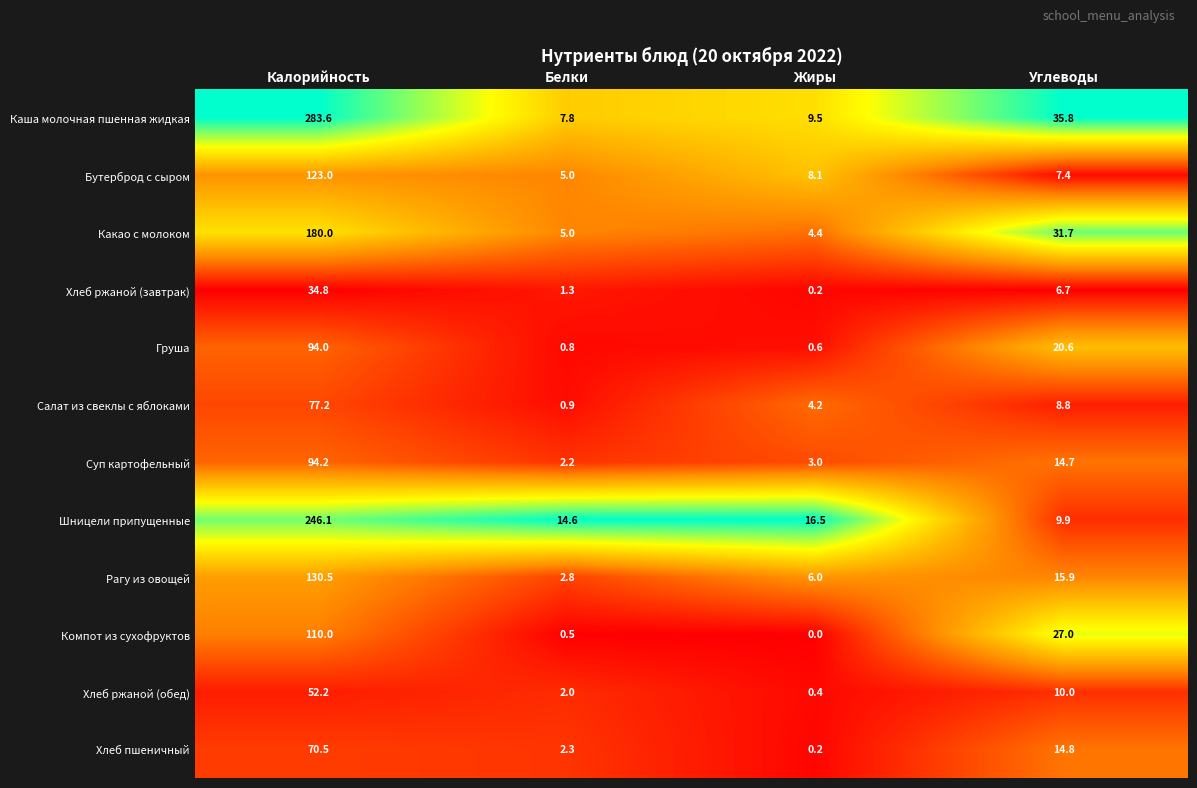

Which series has the largest range (max minus min)?

Каша молочная пшенная жидкая